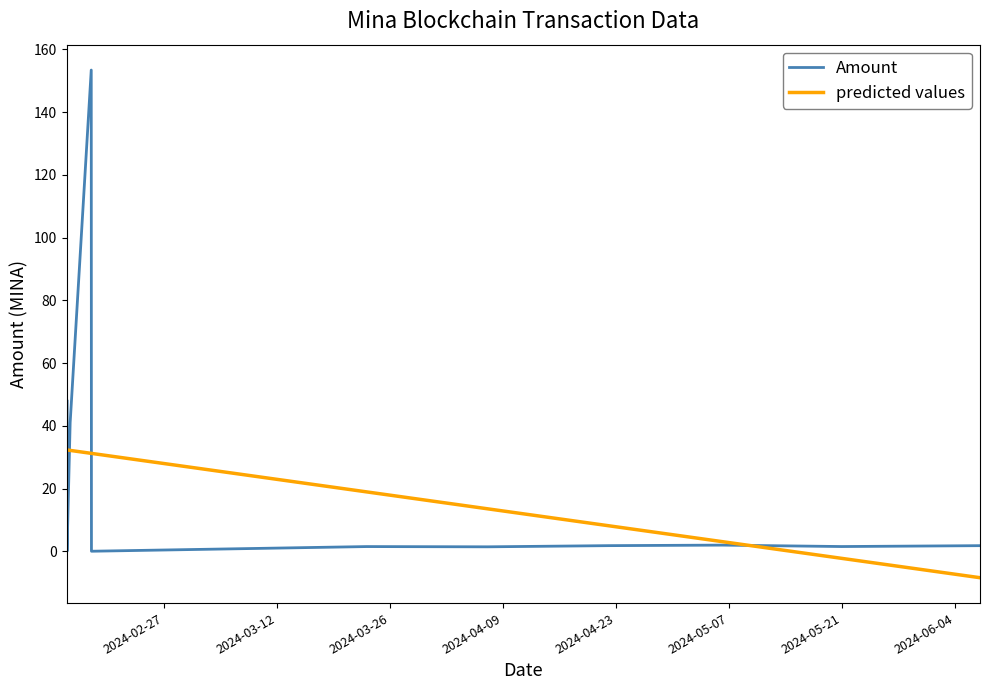

Which has a higher value, 2024-03-23 01:27:00 or 2024-02-17 22:45:00?

2024-02-17 22:45:00